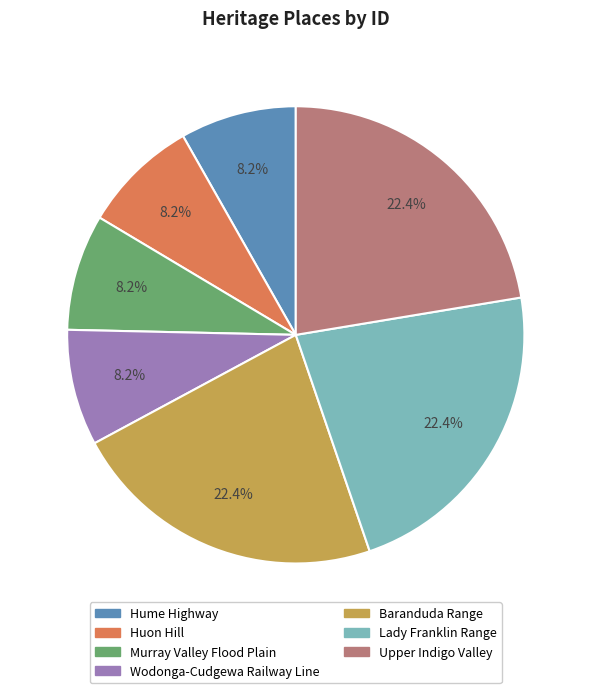

Does Hume Highway account for over 50% of the chart?

No